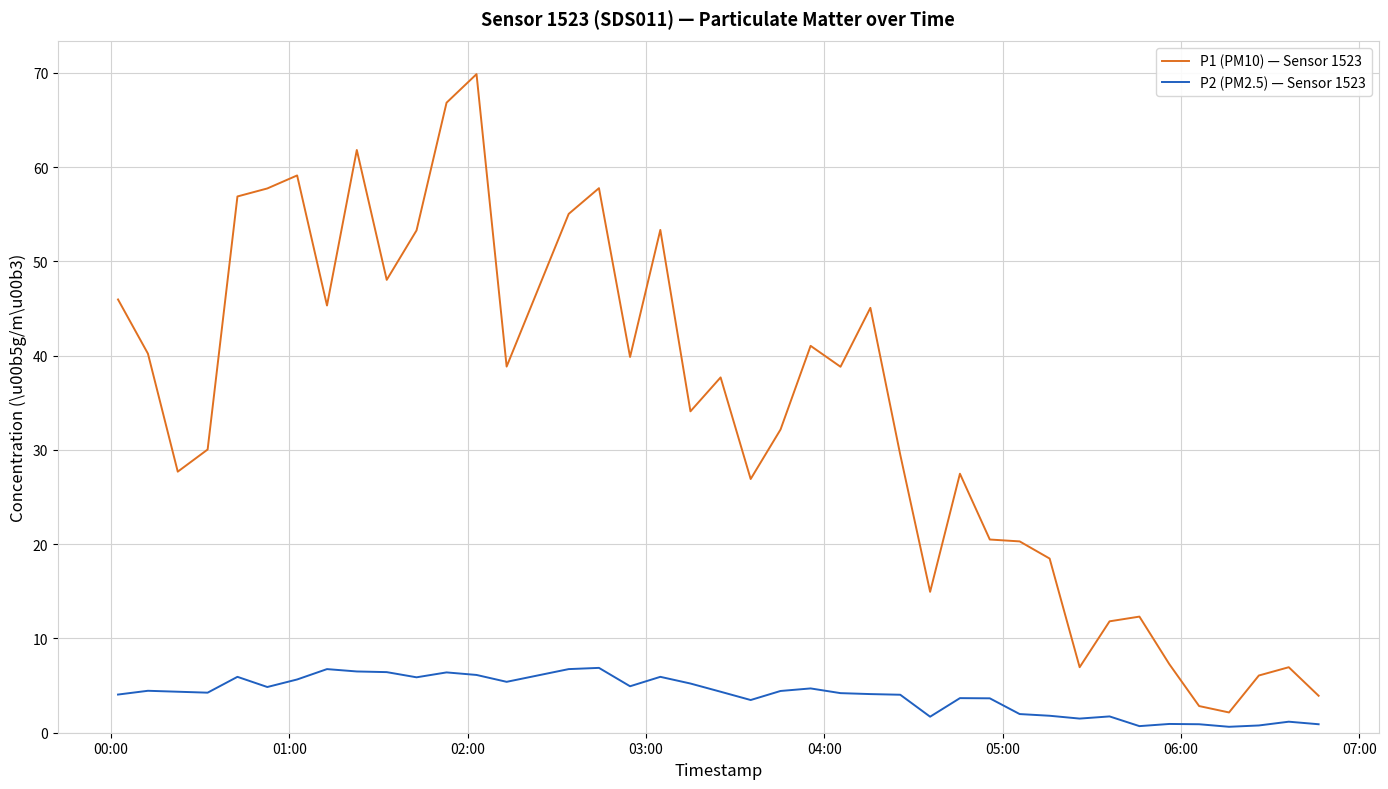

Which series has the widest spread of values?

P1 (PM10) — Sensor 1523